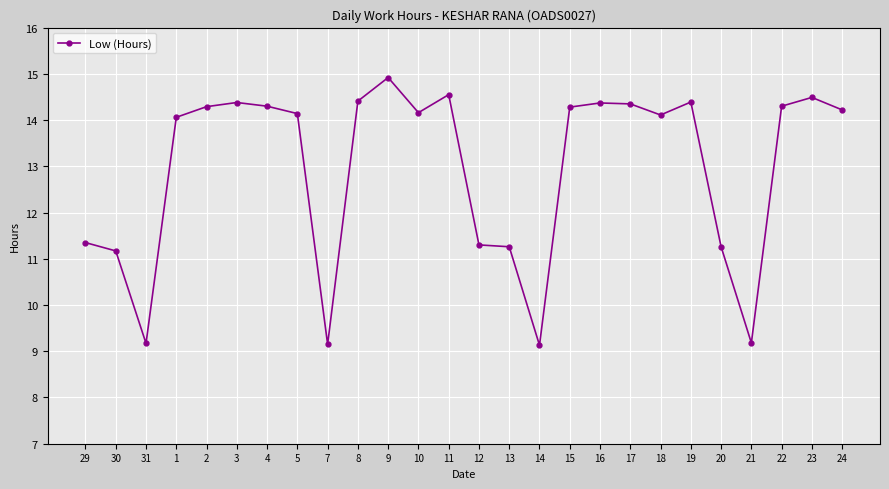

How many data points are above 14?

17